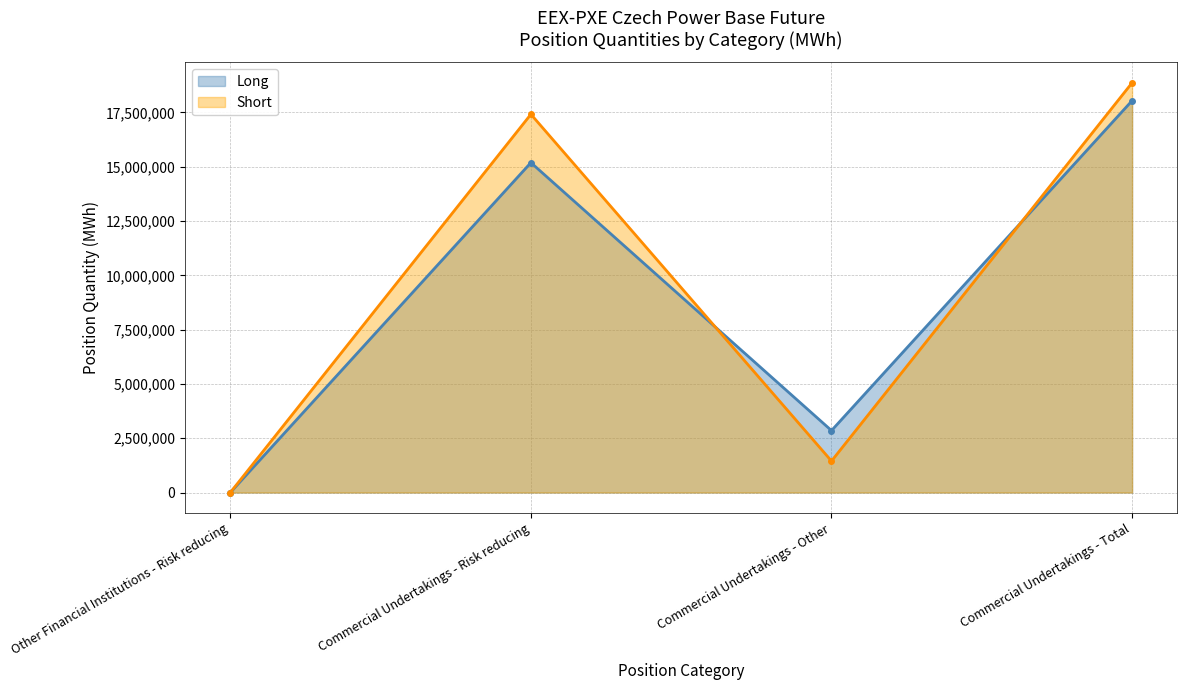

What are all the series names shown in the legend?

Long, Short